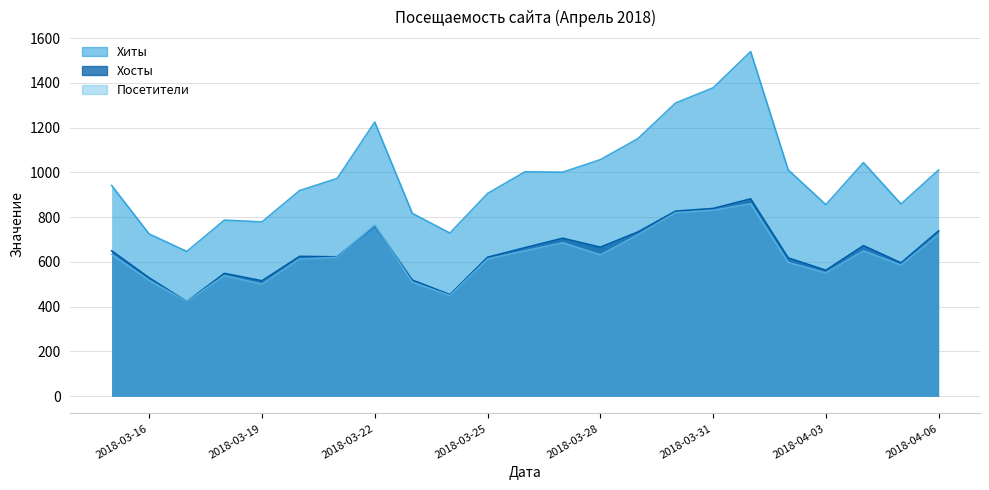

Between 2018-03-19 and 2018-04-04, which series saw the biggest shift?

Хиты